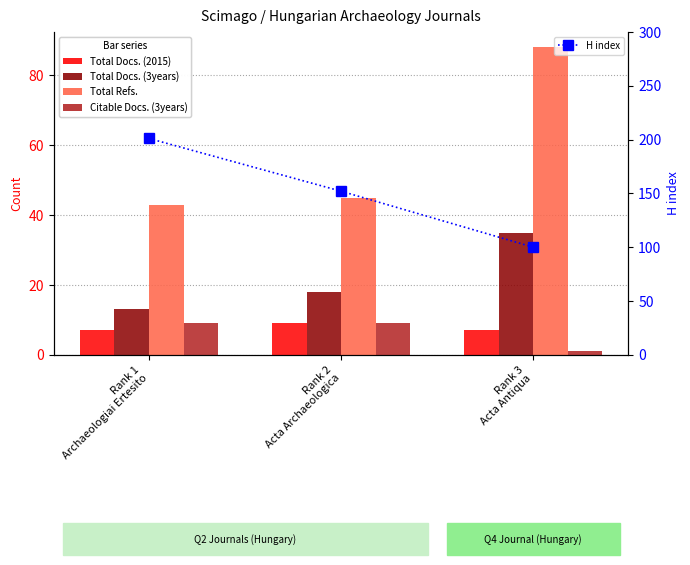

At which label is Total Docs. (2015) closest to 8?

Rank 1
Archaeologiai Ertesito